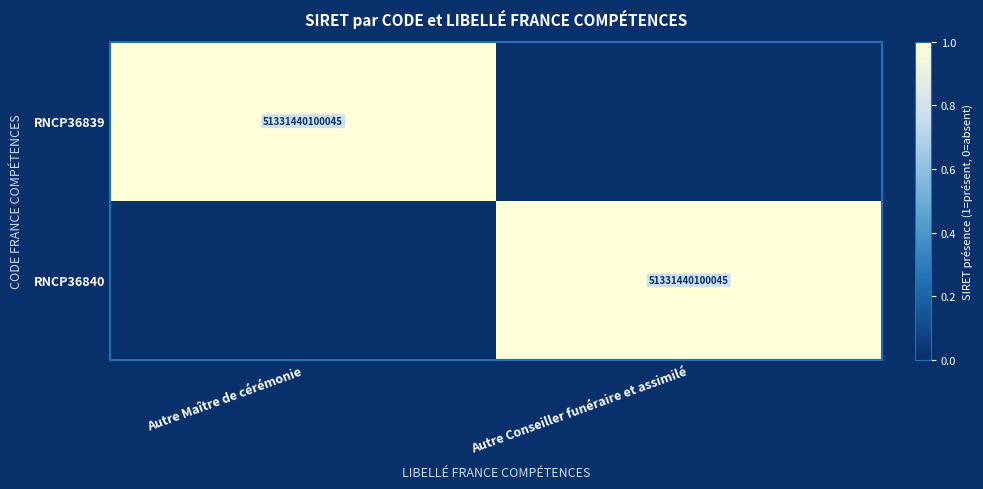

The RNCP36839 series shows 51331440100045 at Autre Maître de cérémonie. True or false?

True